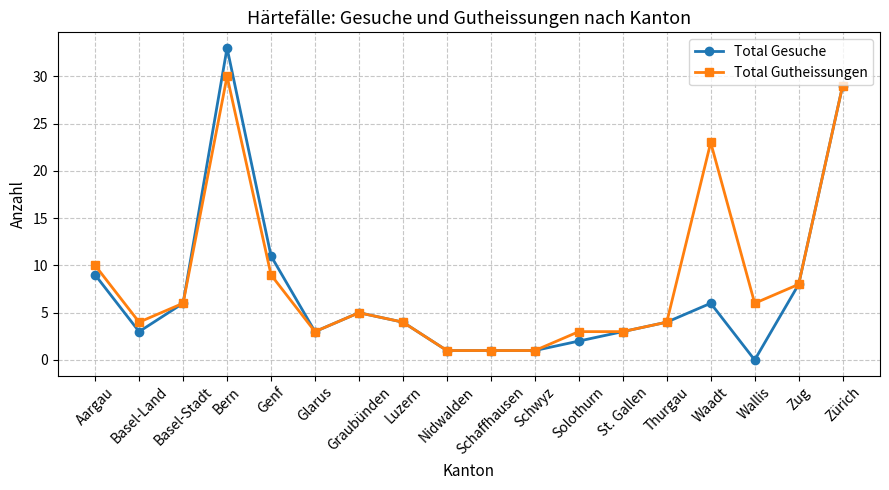

Read the Total Gutheissungen value at Bern.

30